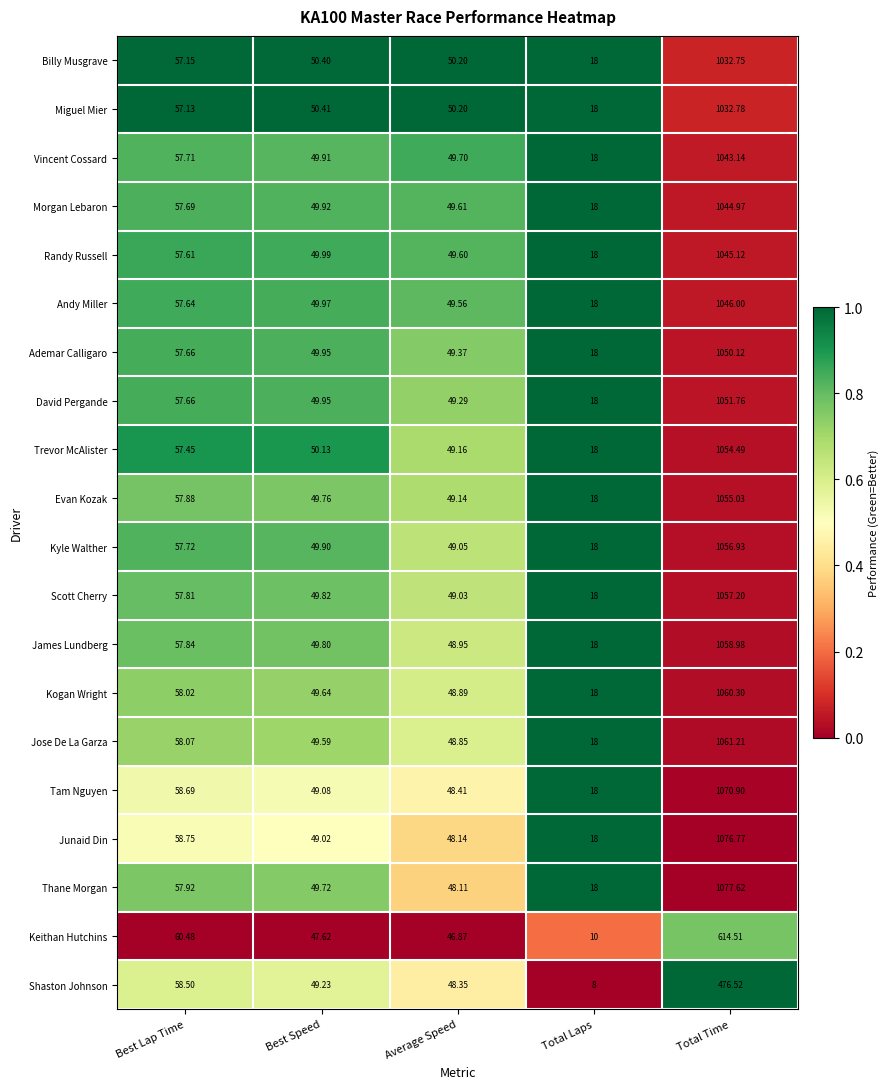

At which label does Randy Russell first exceed 49?

Best Lap Time